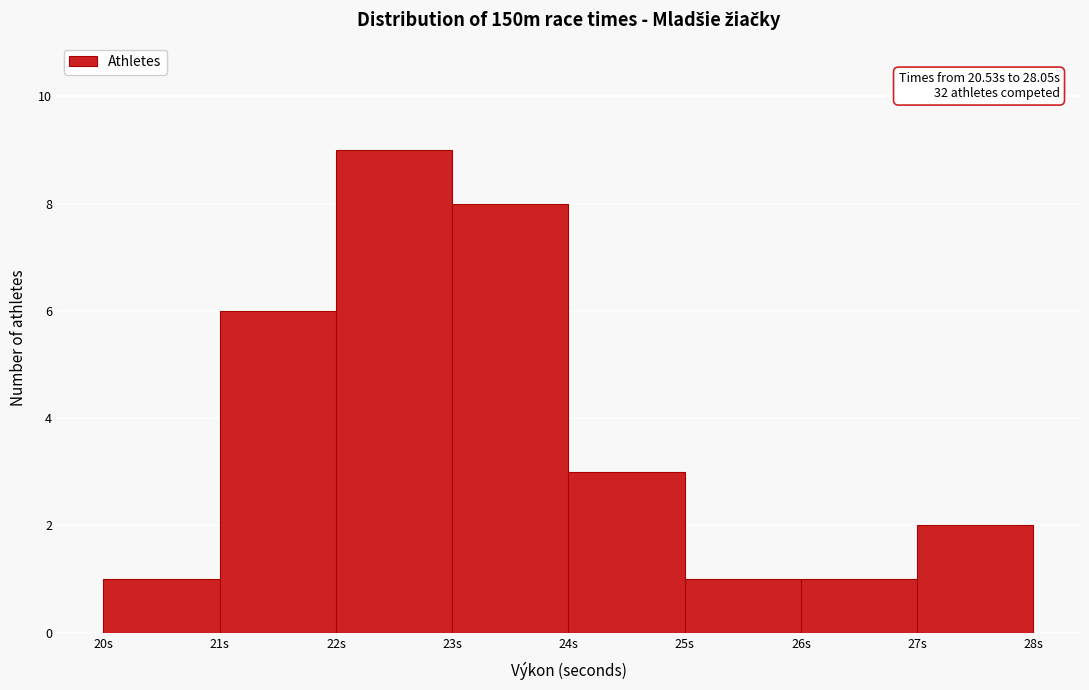

Which range on the x-axis has the tallest bar?

22 to 23